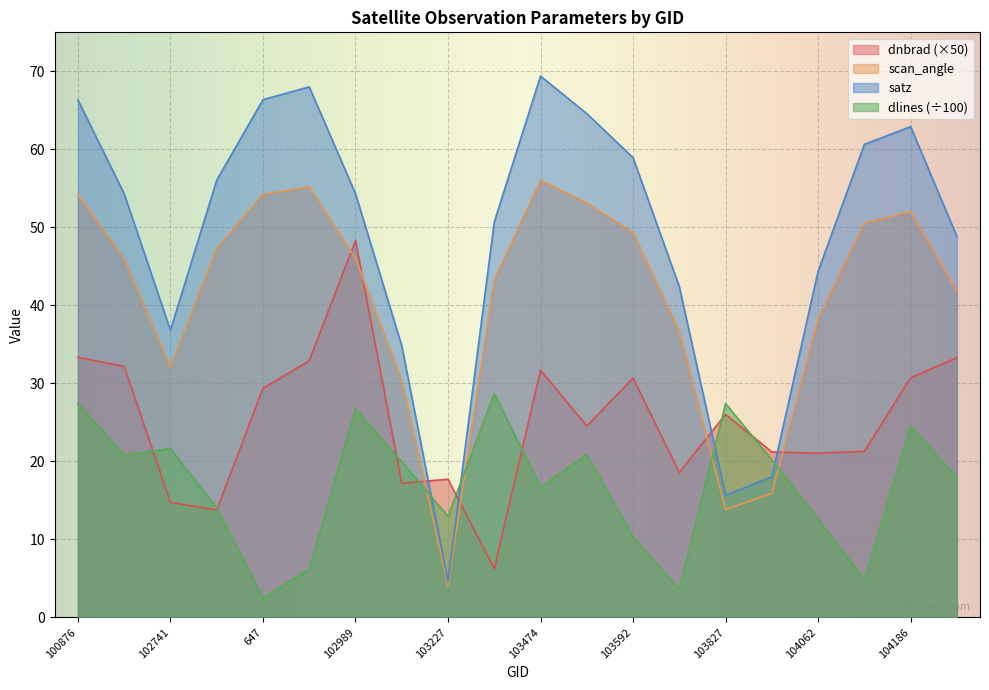

List the labels in order of dnbrad value, smallest first.

103465, 102861, 102741, 103109, 103227, 926, 104062, 103946, 1070, 103583, 103827, 647, 103592, 104186, 103474, 101003, 665, 104304, 100876, 102989